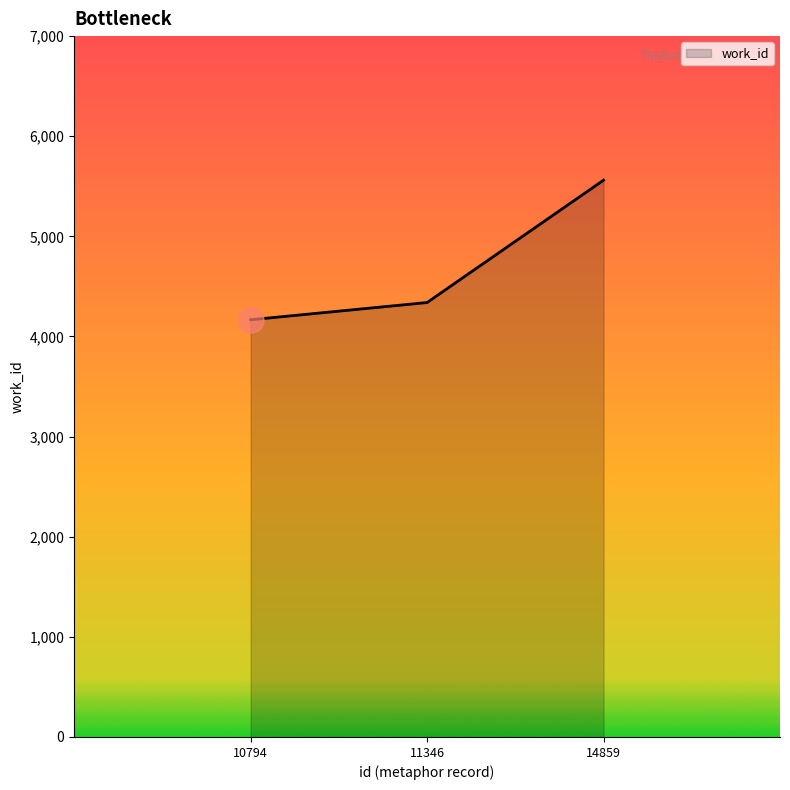

Reading left to right, extract all data points from this chart.

4167	4339	5561